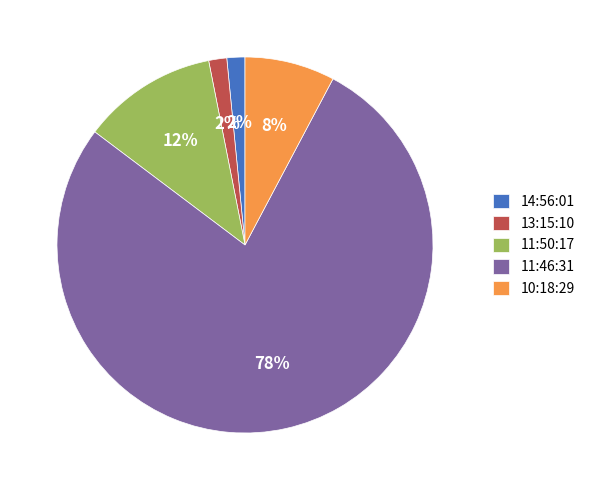

How many segments does this pie chart have?

5